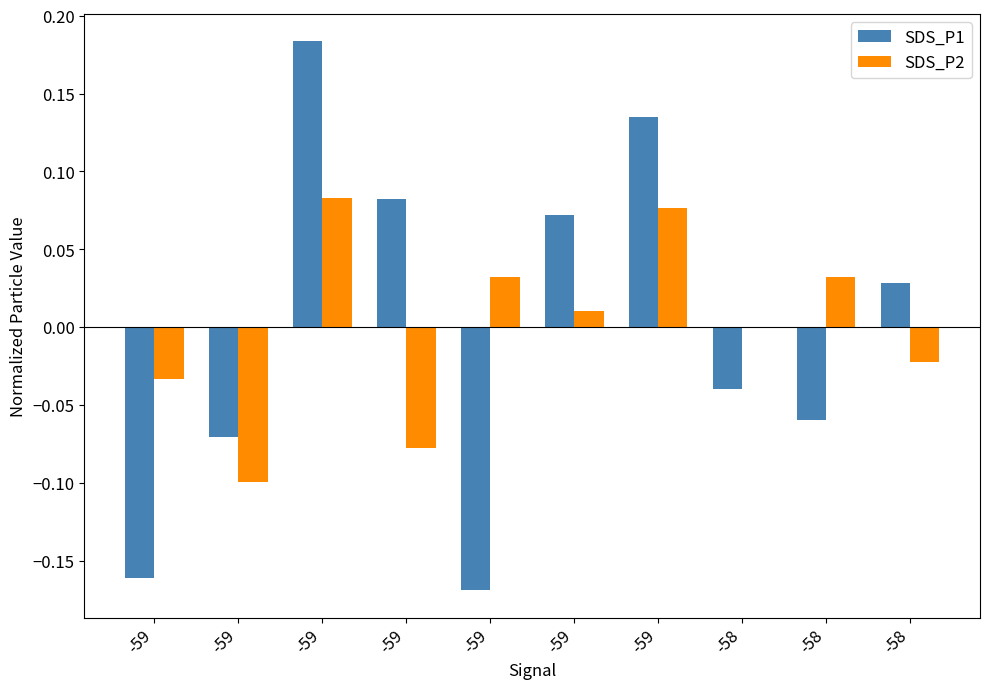

Count the number of data series in this chart.

2